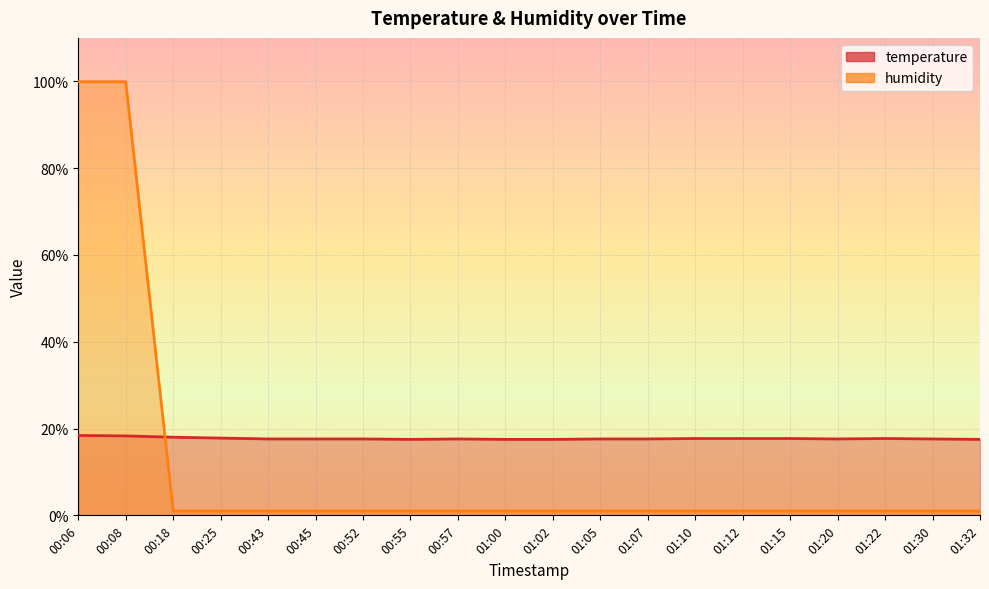

The value of humidity at 01:15 is 1.0. True or false?

True